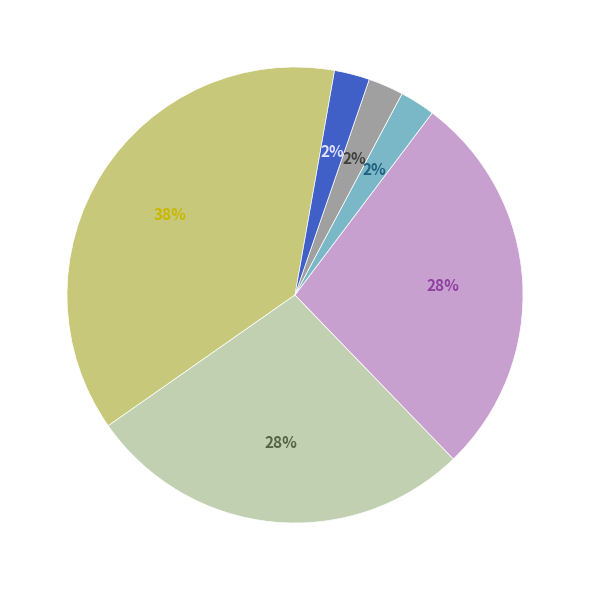

Is there any slice that represents more than half of the pie?

No